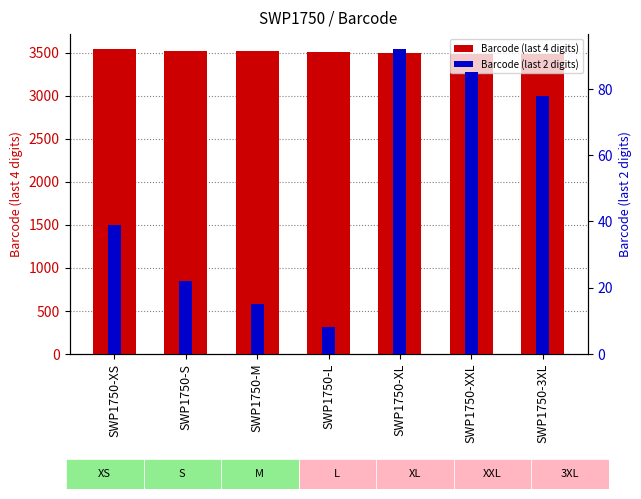

What is the difference between the second highest and second lowest values in the Barcode (last 4 digits) series?

37